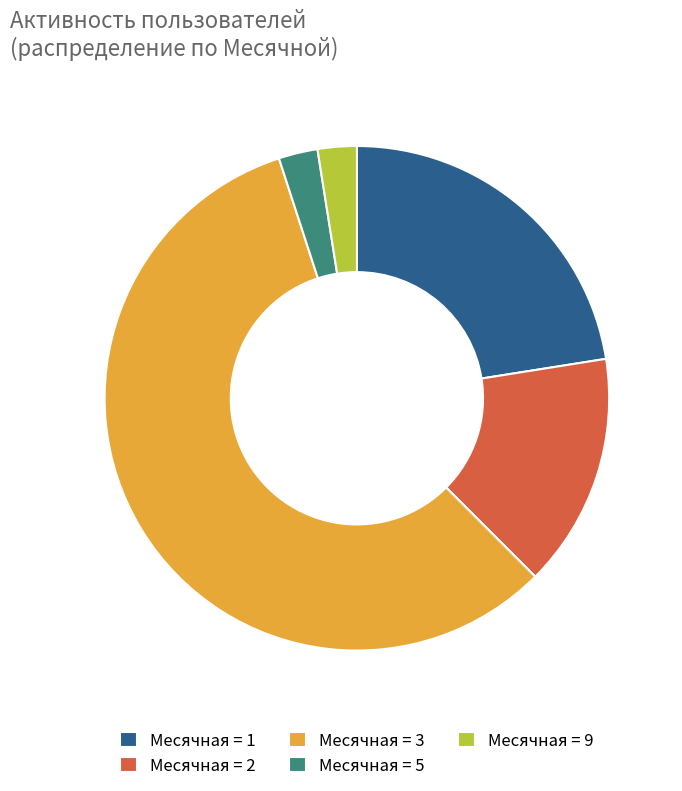

Do Месячная = 3 and Месячная = 2 together represent more than half of the pie?

Yes